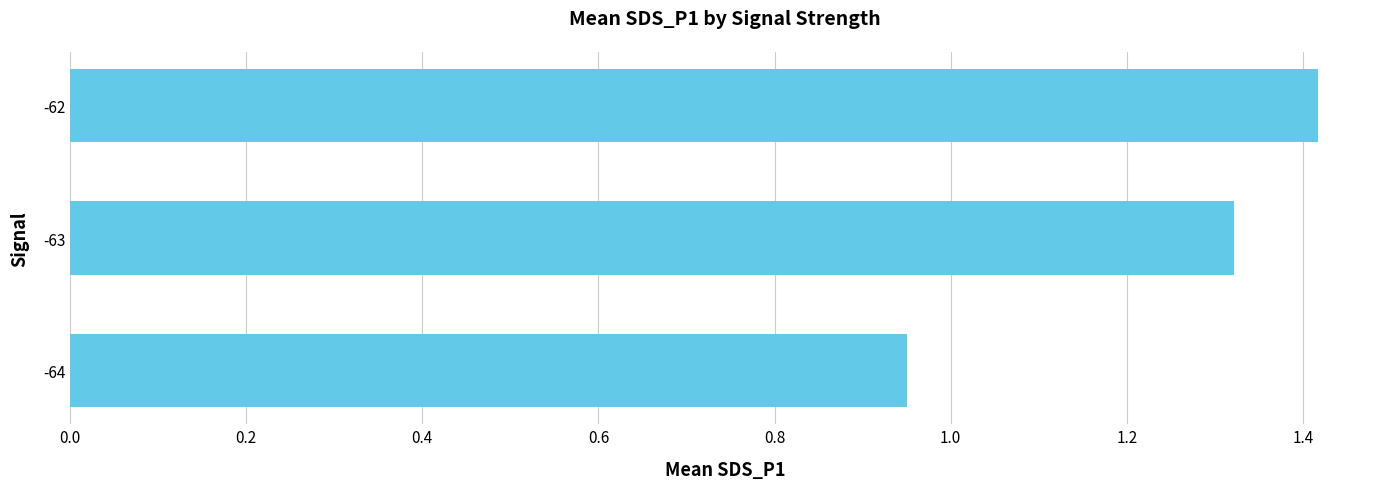

The value at -62 is 2.4. True or false?

False